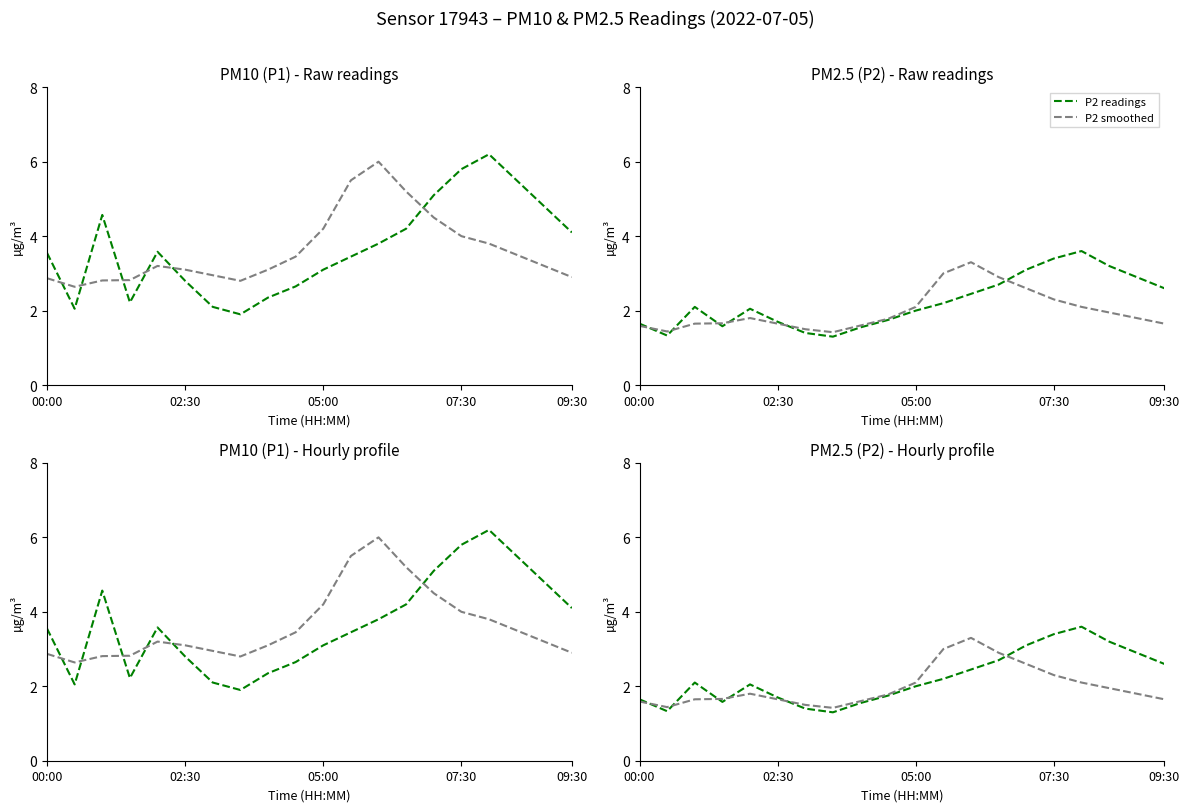

The value of P1 smoothed at 7 is 0.6. True or false?

False